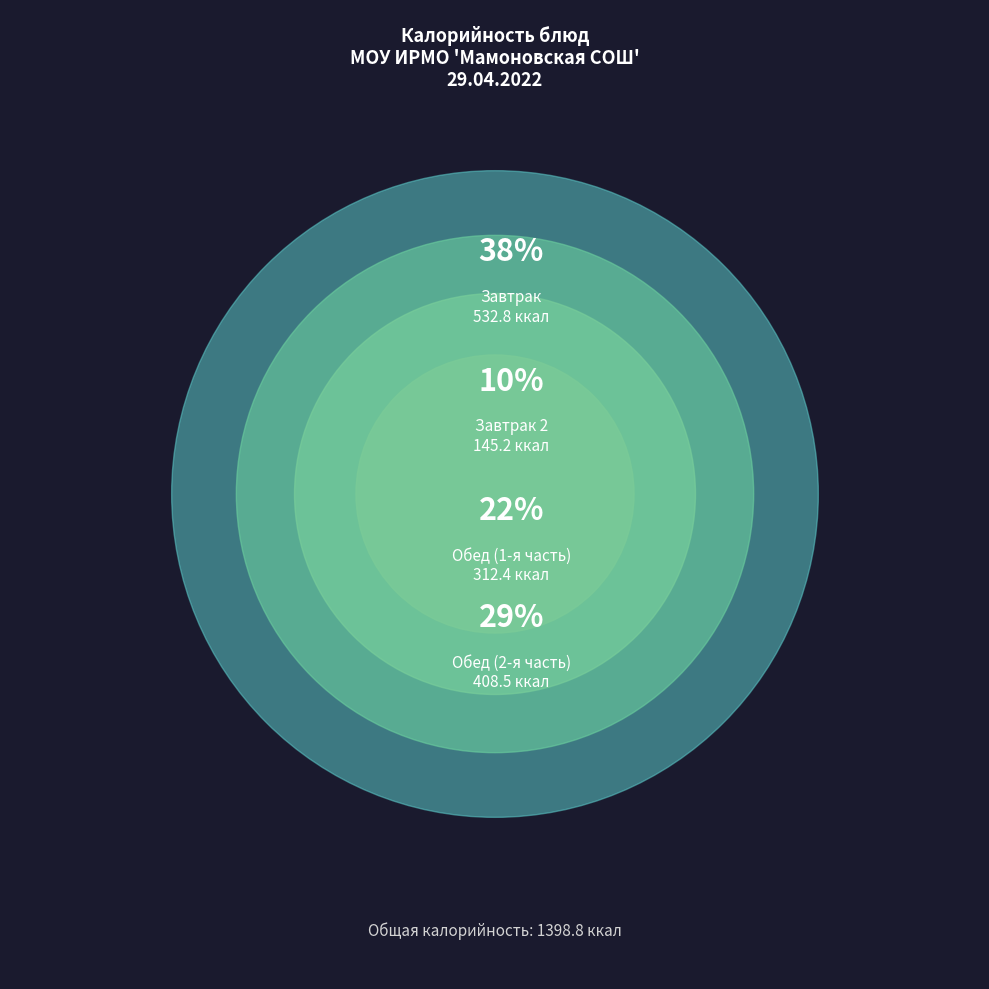

Is it true that Батон is 14% of the pie?

False